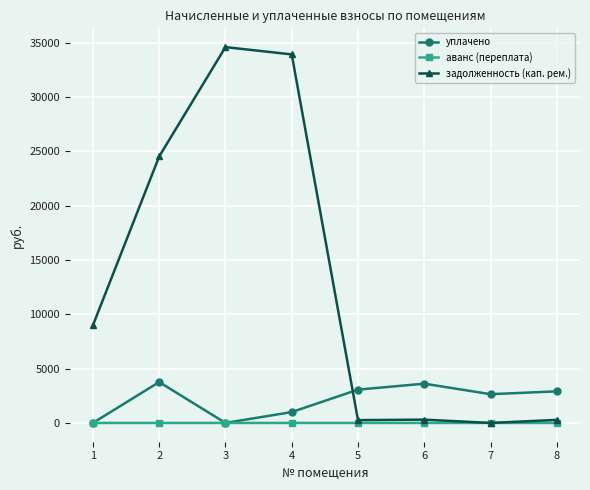

How many lines are shown in the chart?

3